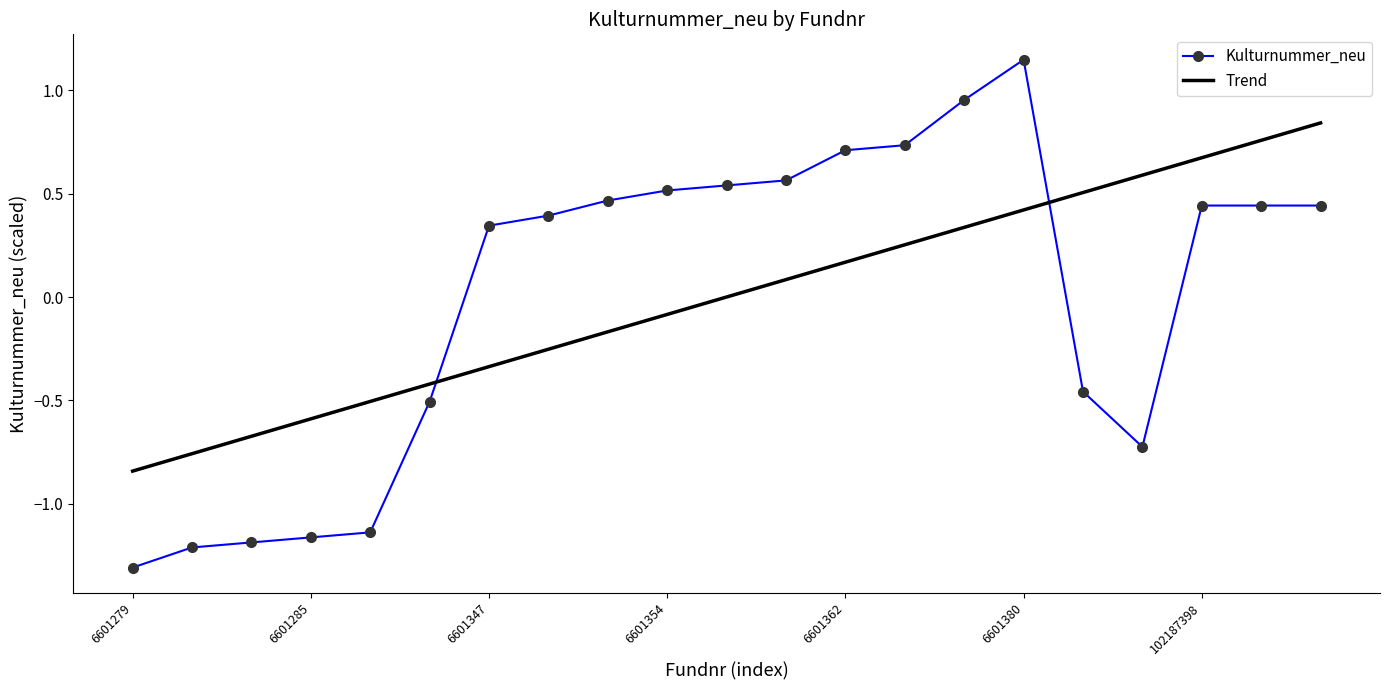

List the series in order of their peak value, highest first.

Kulturnummer_neu, Trend